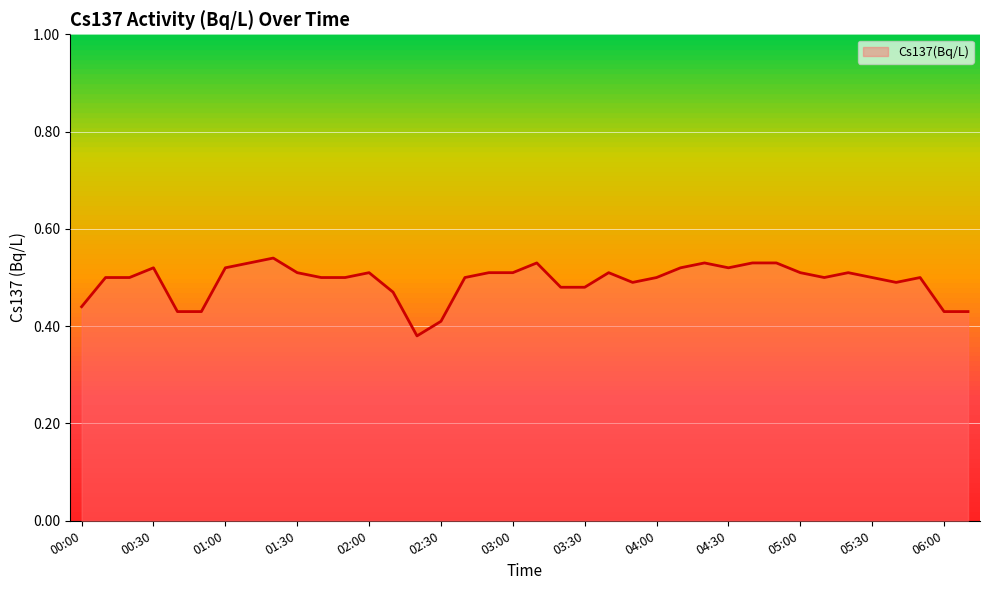

The value at 02:00 is 0.1. True or false?

False